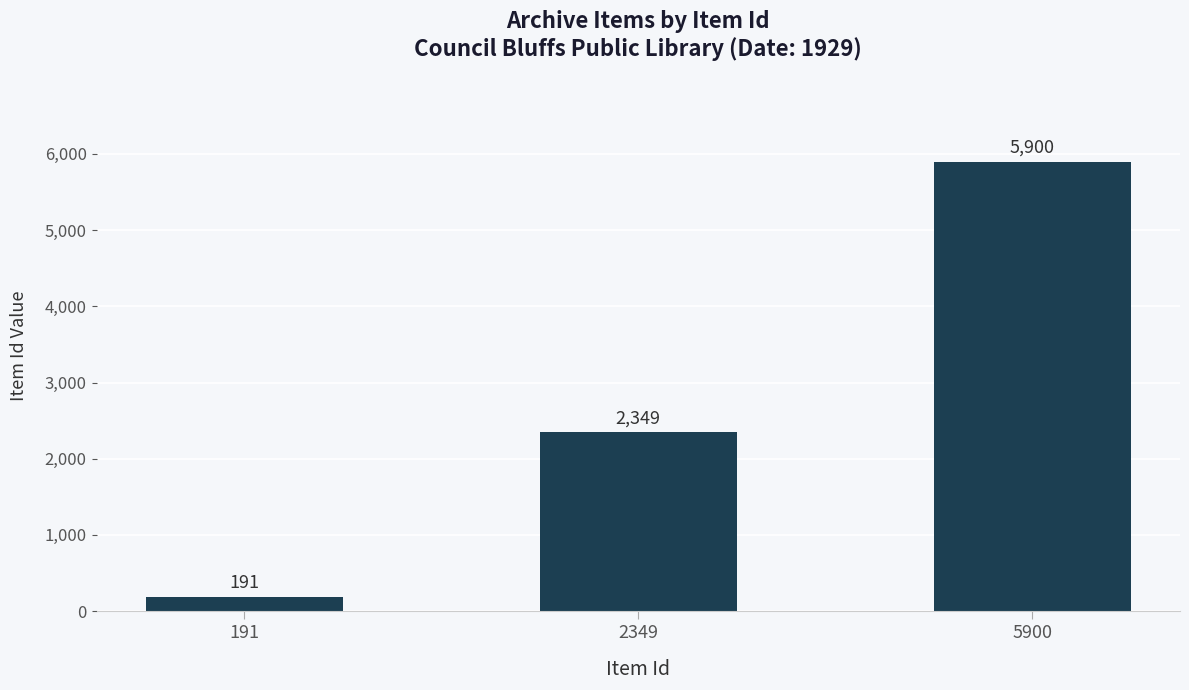

Reading right to left, extract all data points from this chart.

5900	2349	191